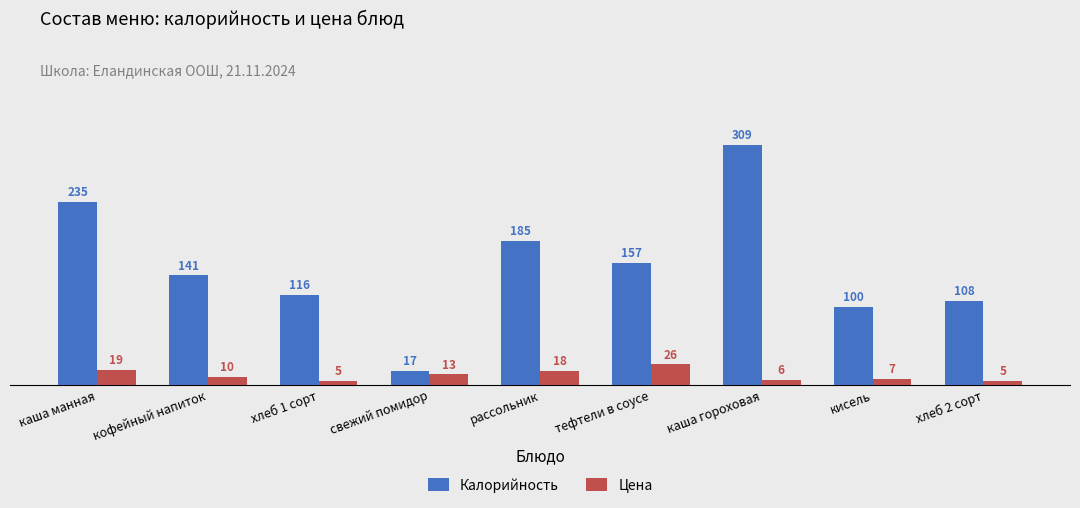

At кофейный напиток, list the series in order from smallest to largest.

Цена, Калорийность